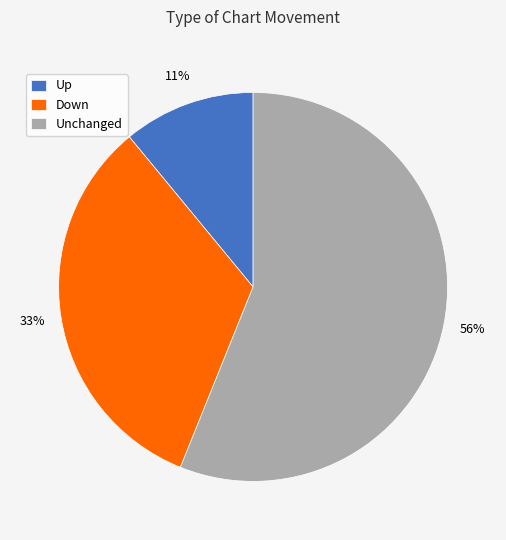

Which slice represents more than half of the pie?

Unchanged